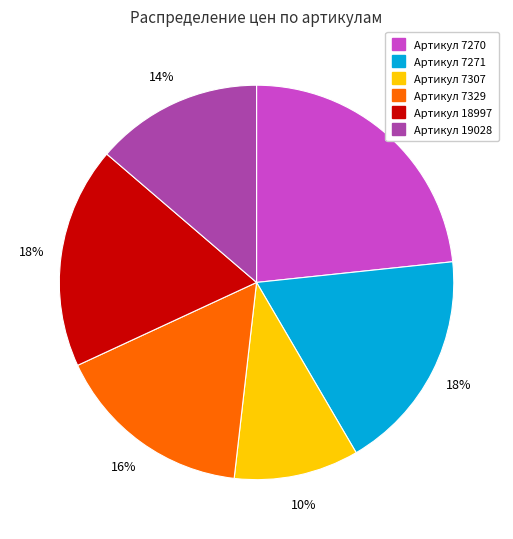

What is the ratio of the value at Артикул 19028 to the value at Артикул 7271?

0.8